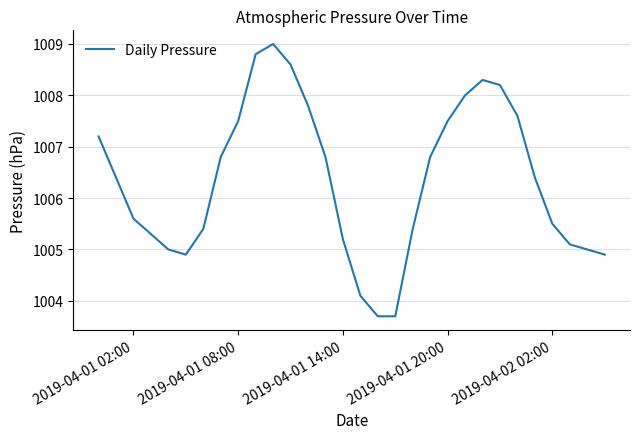

How many values are below 1006?

14